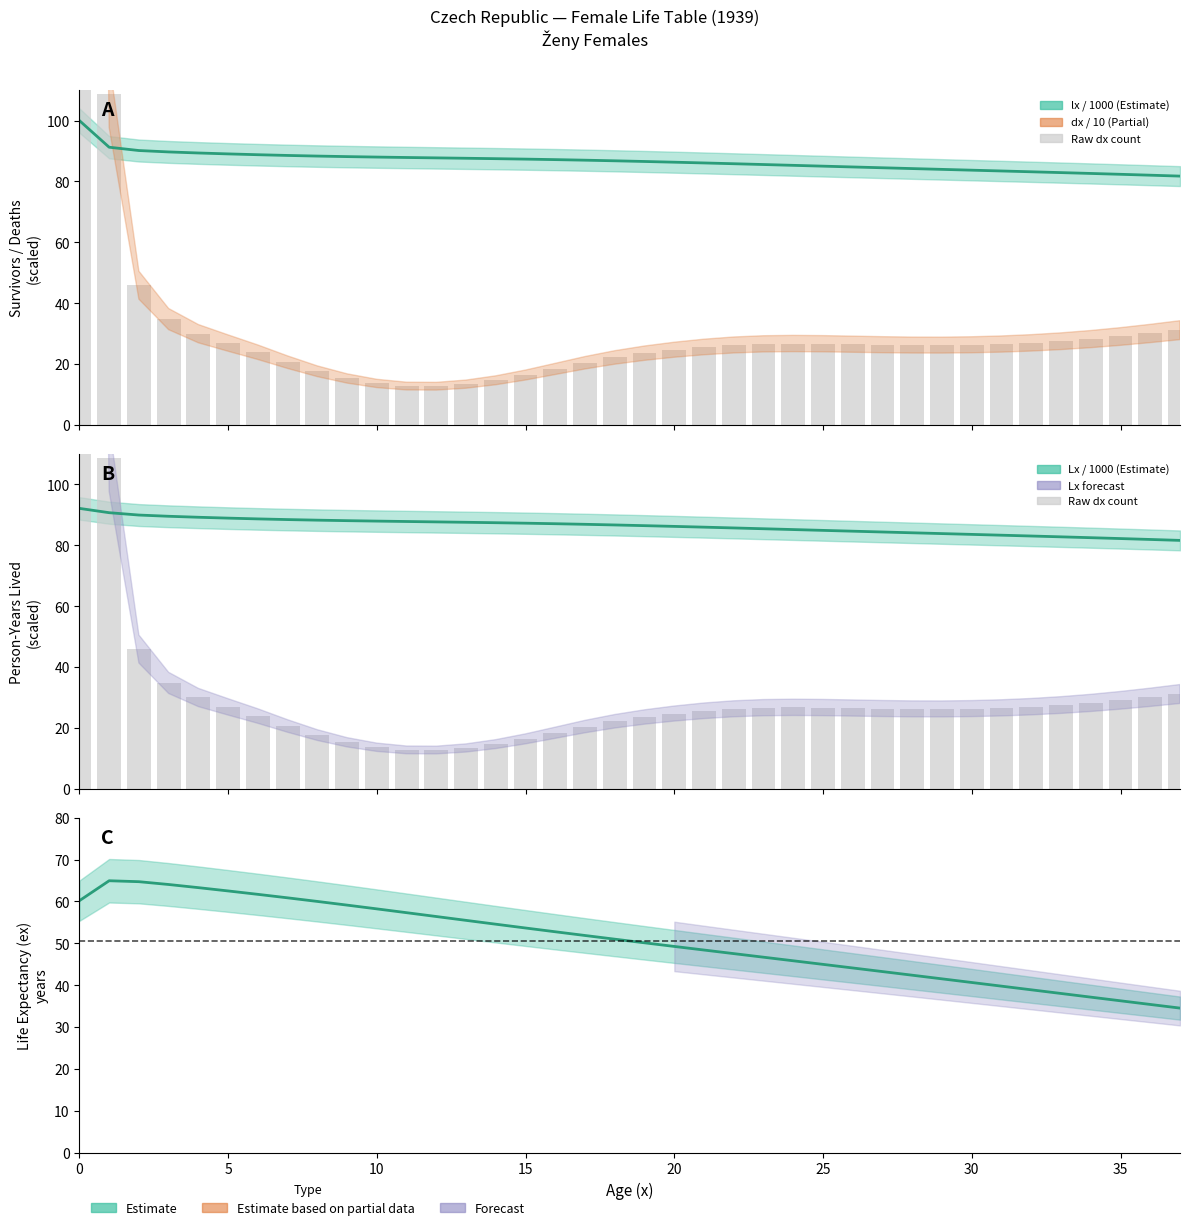

What is the average value of the lx (survivors, /1000) series?

86.6